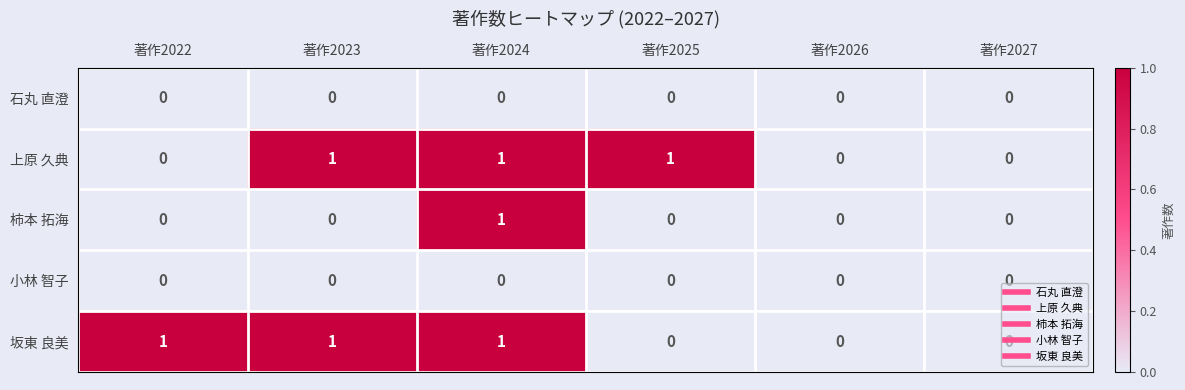

Count the 柿本 拓海 values in the range 0 to 1.

6